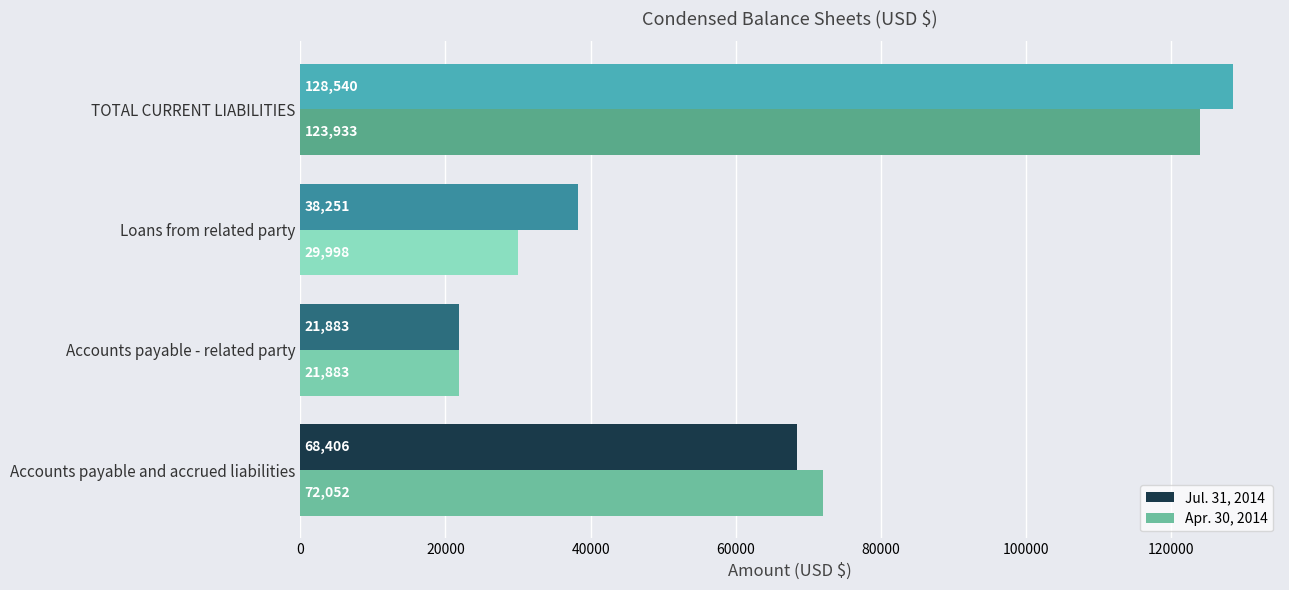

What is the difference between the maximum and minimum values in the Apr. 30, 2014 series?

102050